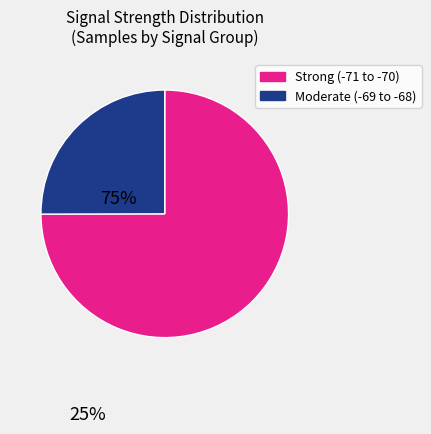

Is there a majority slice in this chart?

Yes